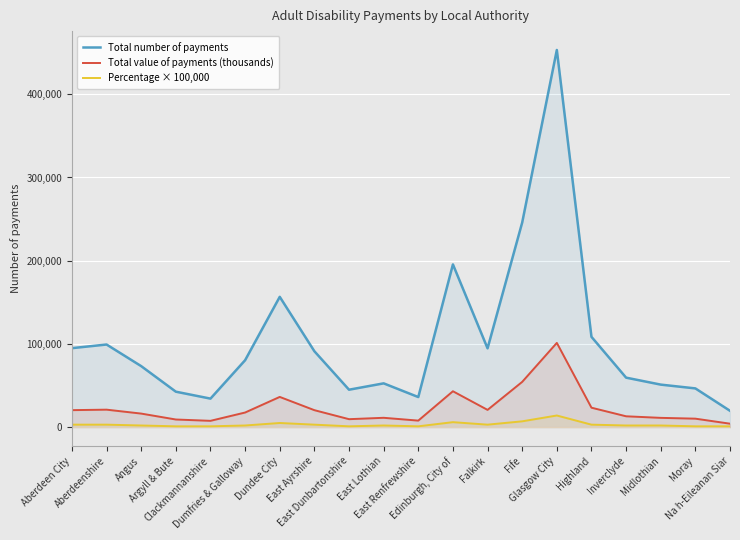

Which series has the widest spread of values?

Total number of payments